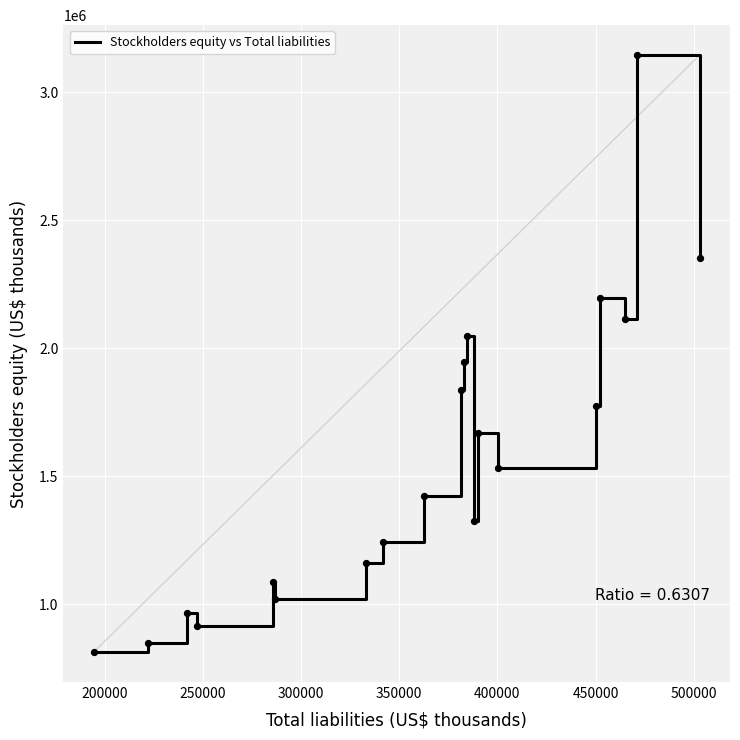

What is the smallest value displayed?

813190